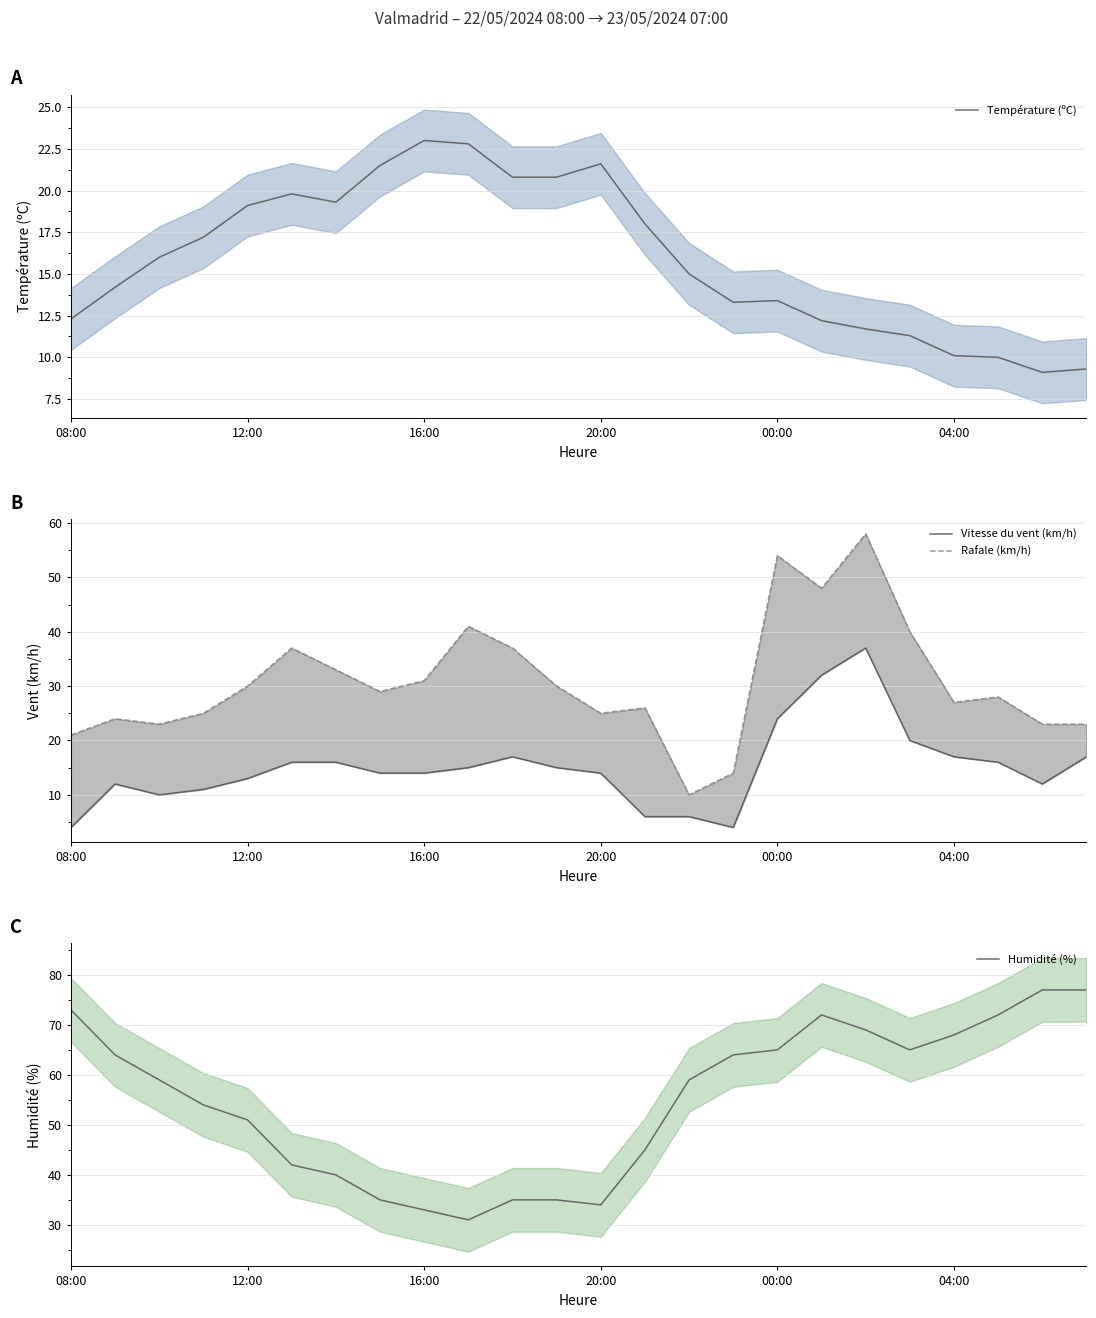

True or false: Température (ºC) has a value of 21.6 at 20:00.

True